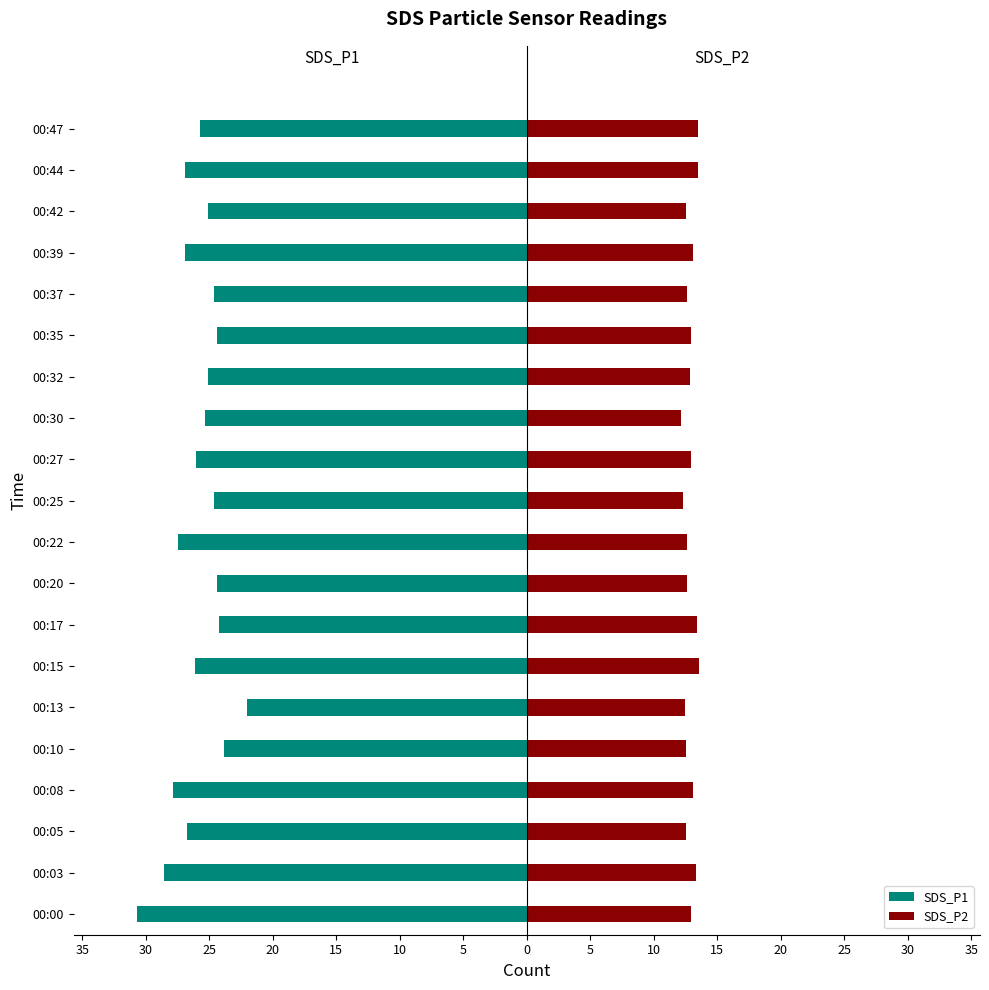

What is the difference between the SDS_P2 values at 00:05 and 00:08?

0.6